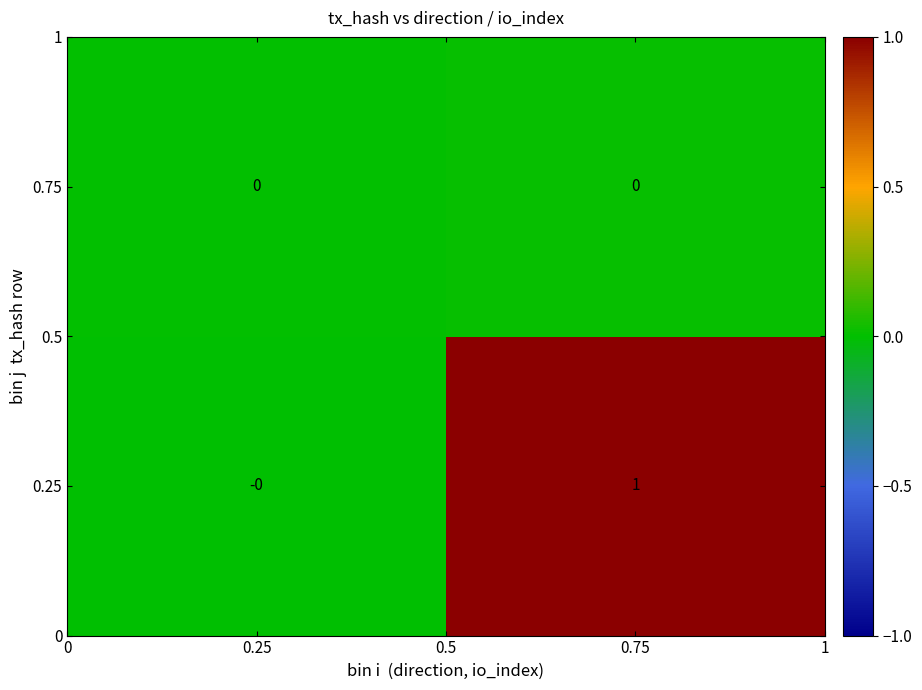

Reading left to right, what are all the values shown in this chart?

0.75: 0.25=0	0.75=0
0.25: 0.25=0	0.75=1